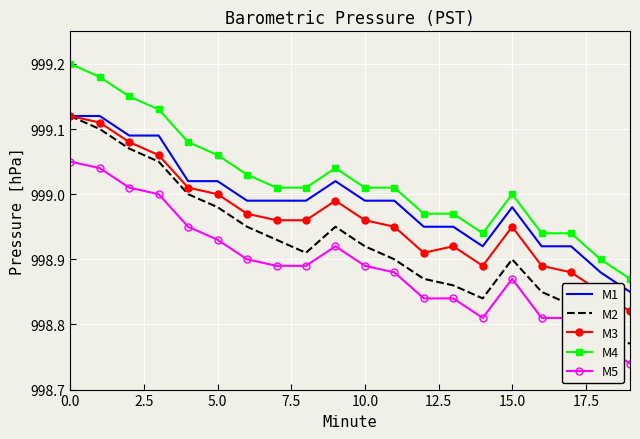

Which series has the largest range (max minus min)?

M2